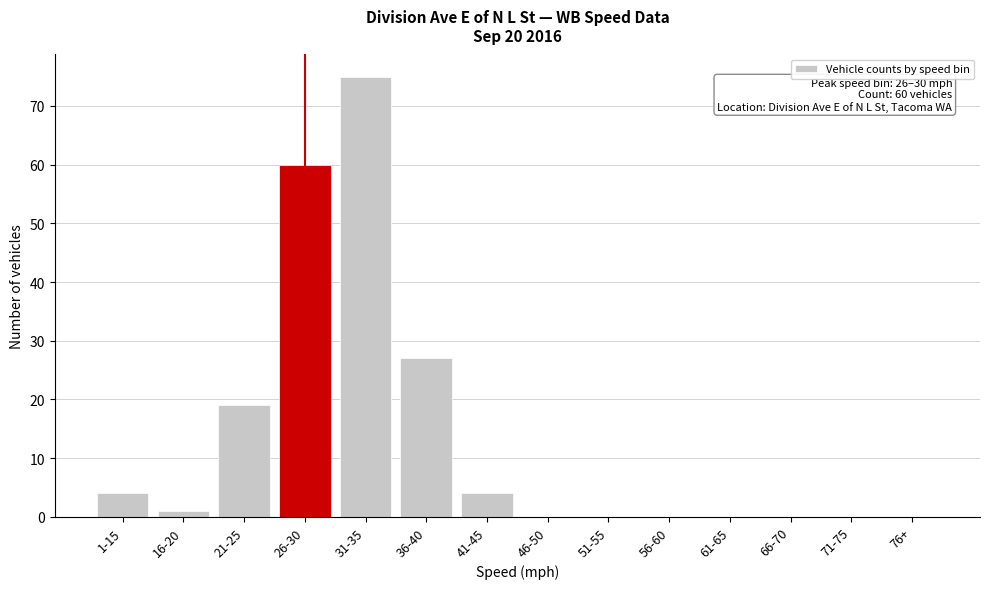

Reading left to right, transcribe all the data shown in this chart.

1-15=4	16-20=1	21-25=19	26-30=60	31-35=75	36-40=27	41-45=4	46-50=0	51-55=0	56-60=0	61-65=0	66-70=0	71-75=0	76+=0